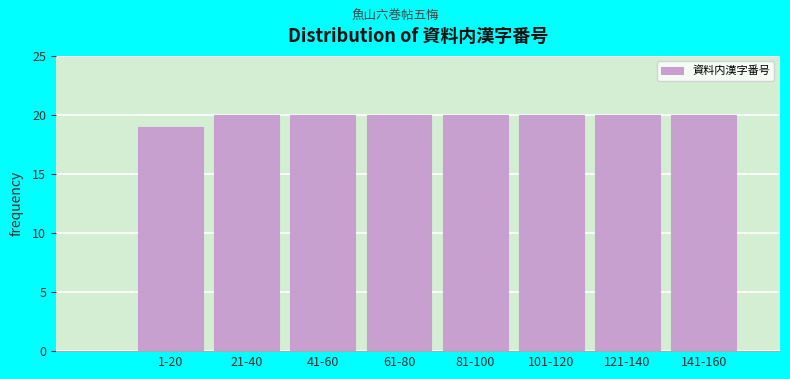

Reading left to right, what are all the values shown in this chart?

19	20	20	20	20	20	20	20